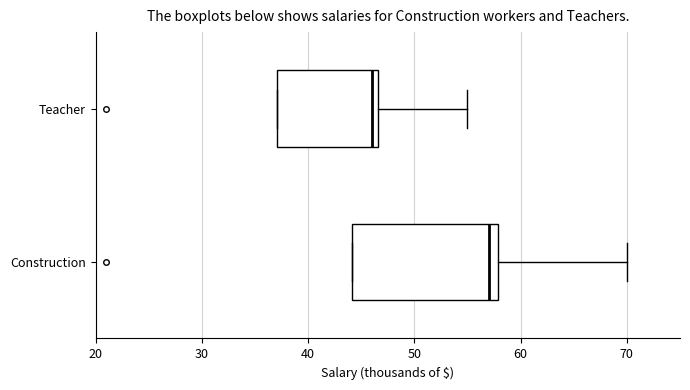

Reading bottom to top, transcribe this box plot: for each box, give where its median line is, the range the box spans, and where its two whiskers end, as read against the x-axis. The values are not printed on the chart, so give them approximately, as read against the axis.

Construction: median 57, box 44 to 58, whiskers 44 to 70
Teacher: median 46, box 37 to 47, whiskers 37 to 55